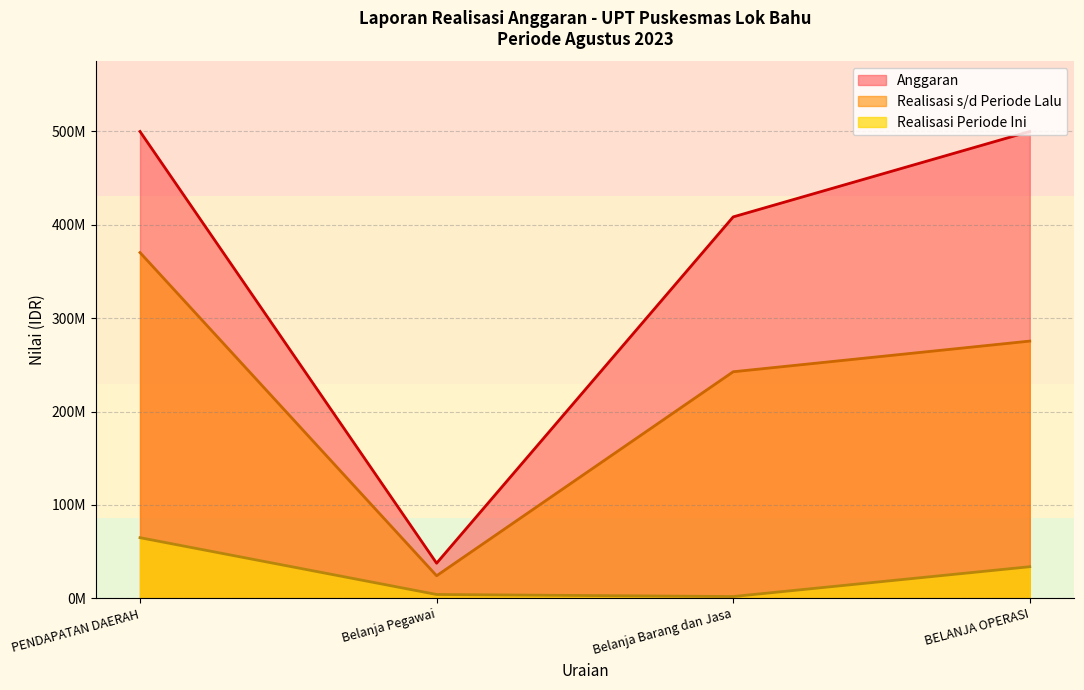

True or false: Realisasi Periode Ini and Anggaran cross at least once.

False